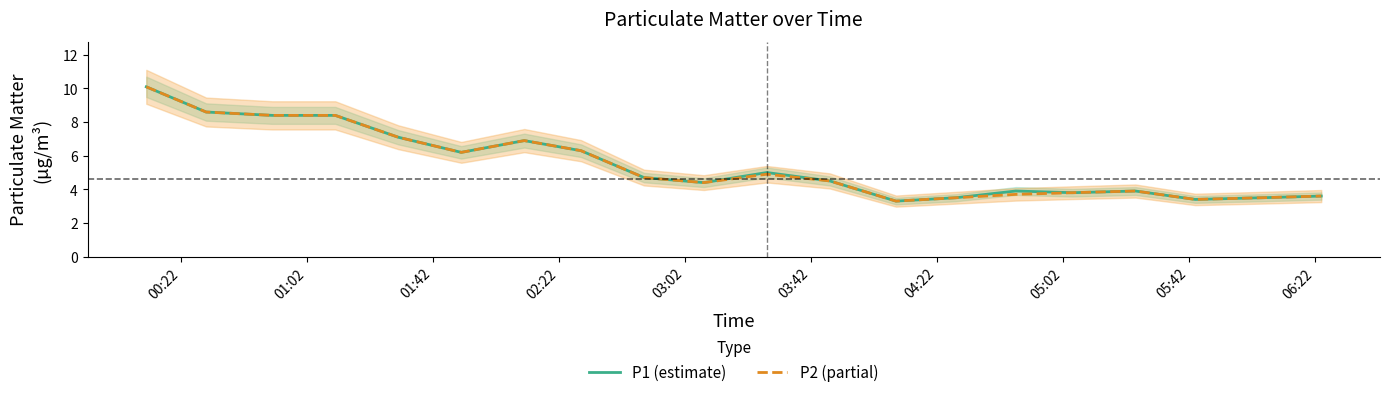

How many lines are shown in the chart?

2